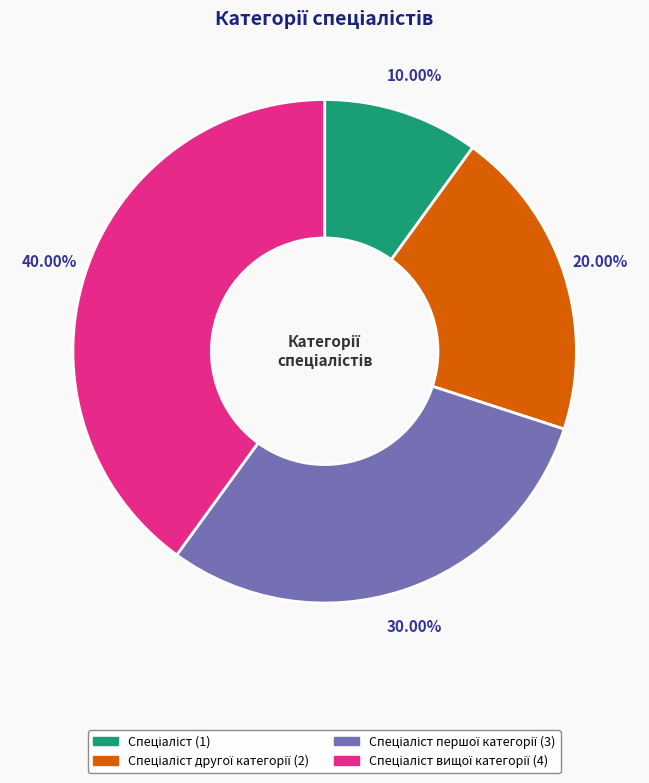

Is there a majority slice in this chart?

No